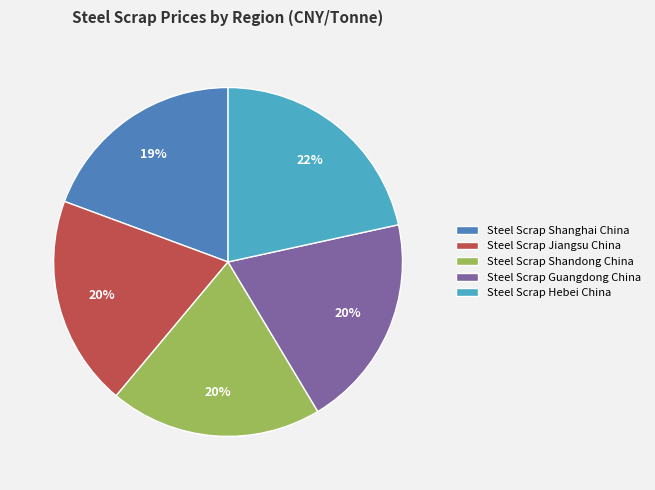

Between Steel Scrap Jiangsu China and Steel Scrap Hebei China, which is larger?

Steel Scrap Hebei China